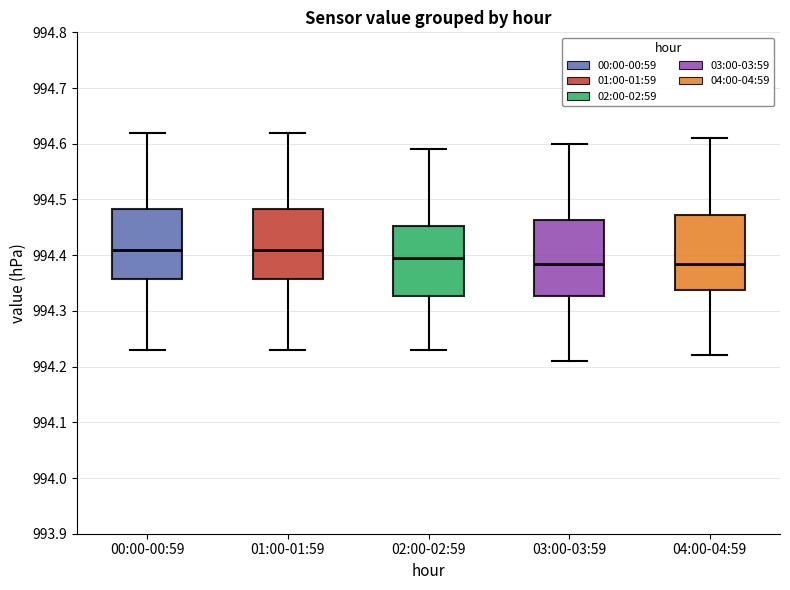

Where does the lower whisker of the box for 04:00-04:59 end on the y-axis? The values are not printed on the chart, so give them approximately, as read against the axis.

994.22